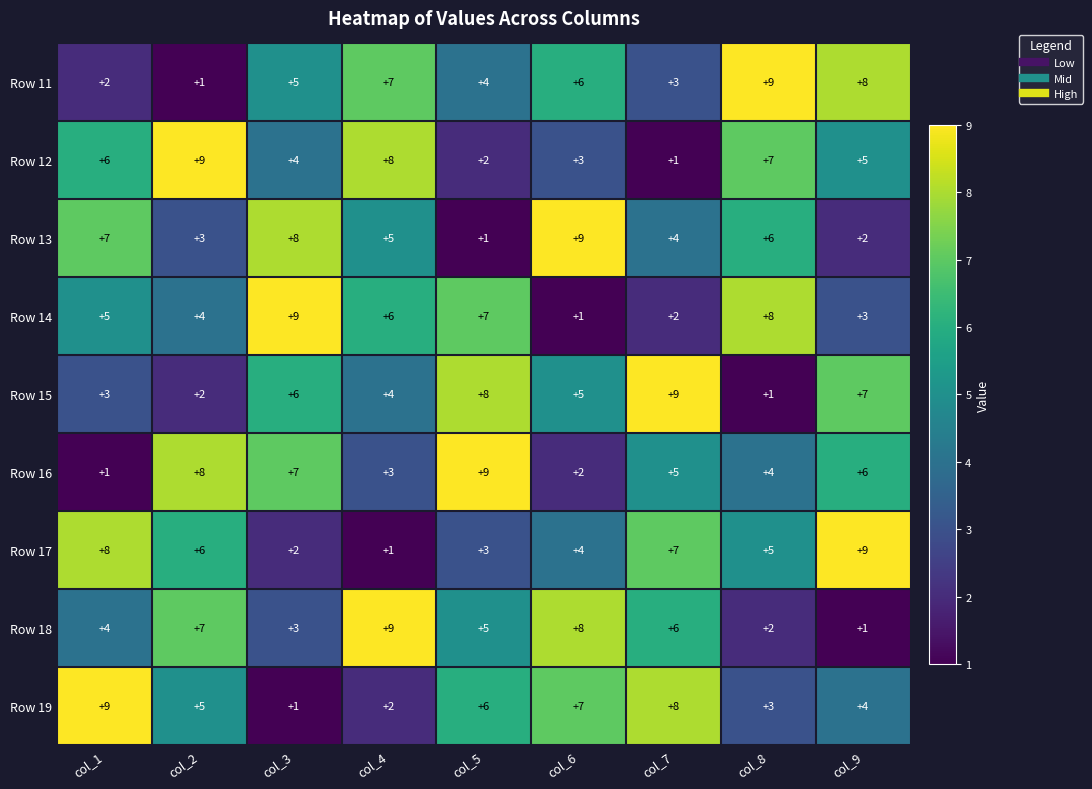

What is the sum of all Row 17 values?

45